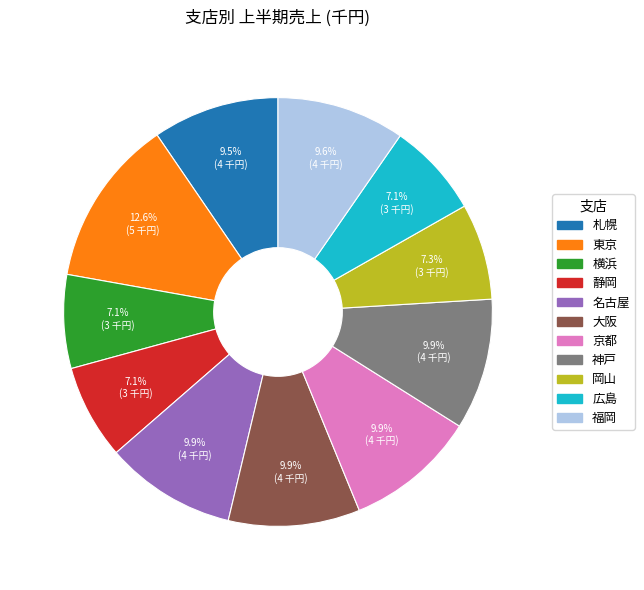

Combined, do 京都 and 神戸 account for over 50%?

No